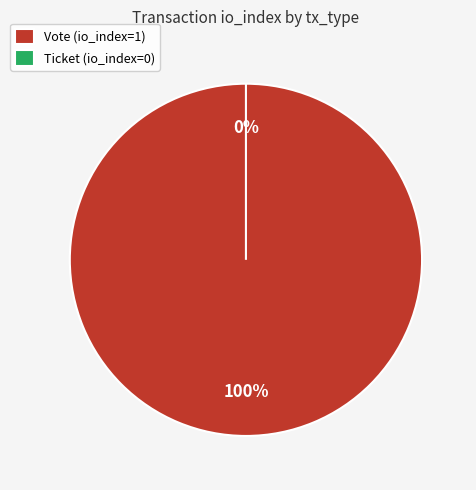

To the nearest percent, what is the combined percentage of Ticket and Vote?

100%